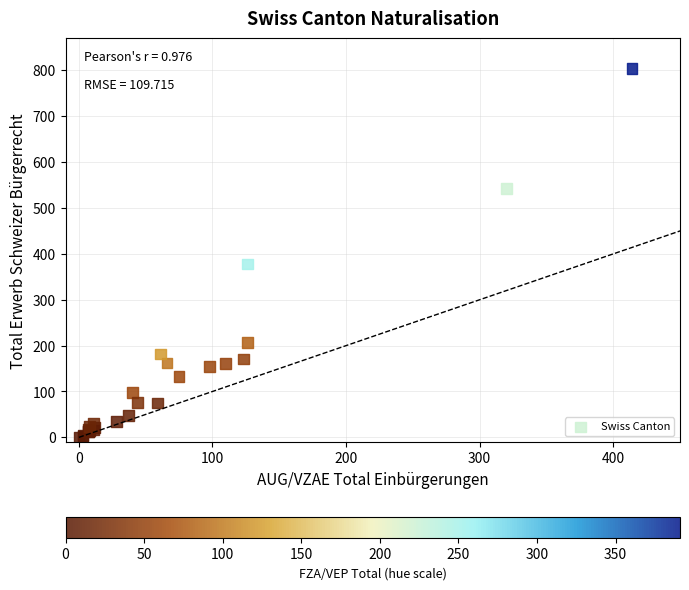

What Y value in the scatter plot is closest to 402?

378